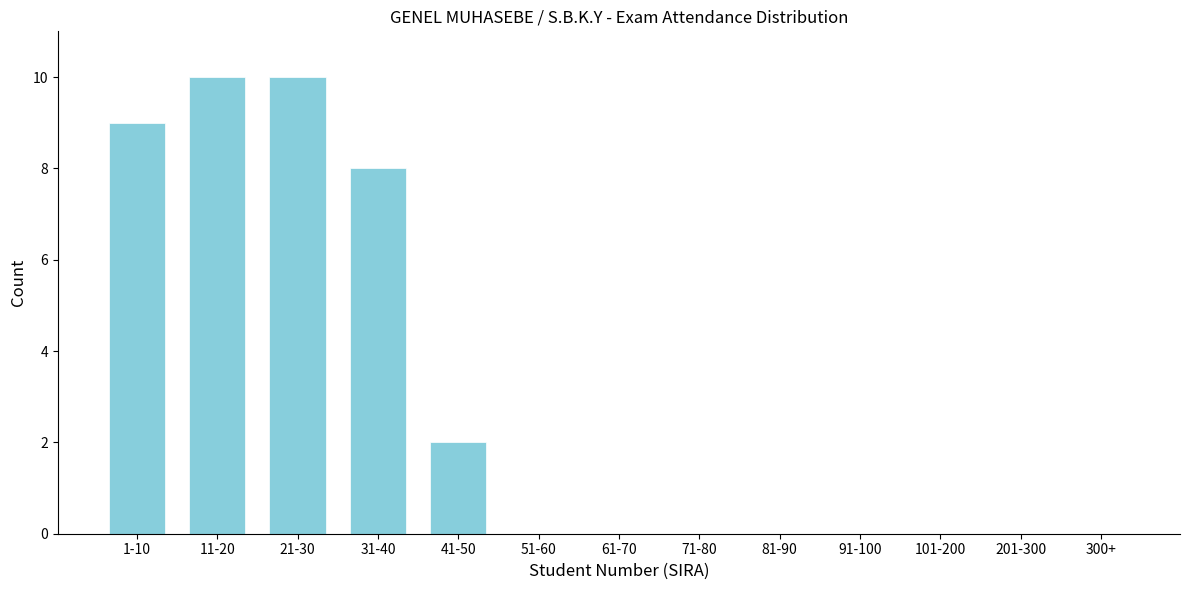

Reading left to right, transcribe all the data shown in this chart.

1-10=9	11-20=10	21-30=10	31-40=8	41-50=2	51-60=0	61-70=0	71-80=0	81-90=0	91-100=0	101-200=0	201-300=0	300+=0